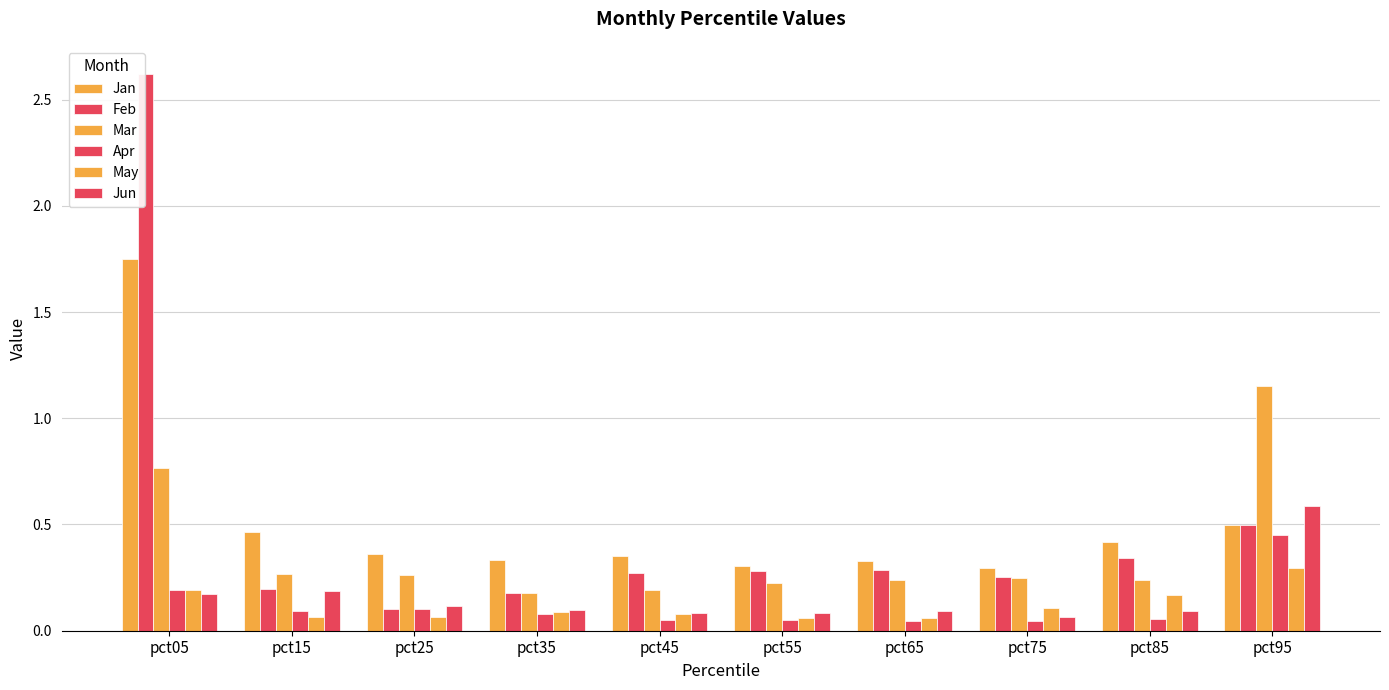

How many distinct data groups are displayed?

6